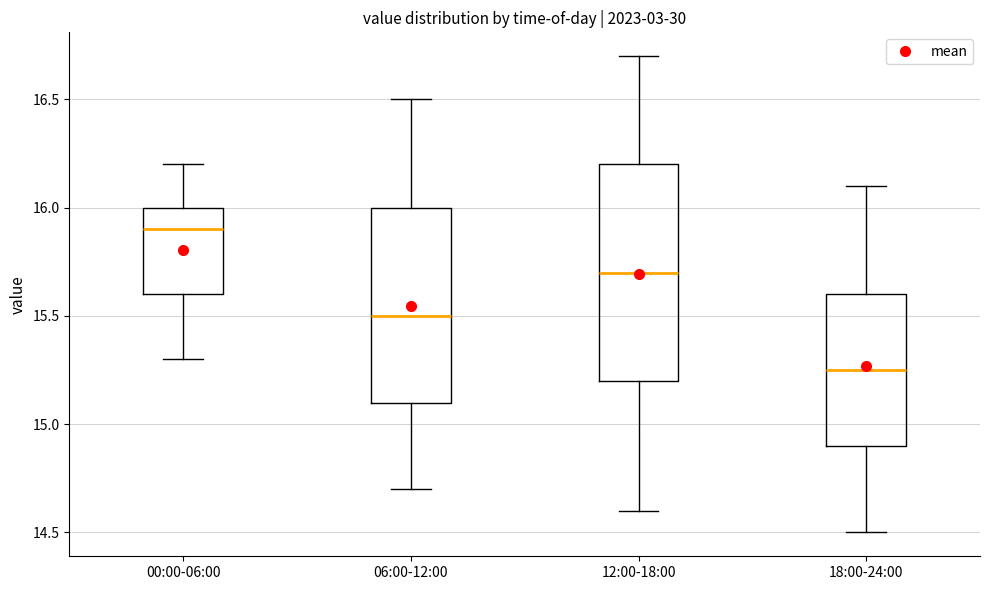

Which box is the tallest, from its lower edge to its upper edge?

12:00-18:00